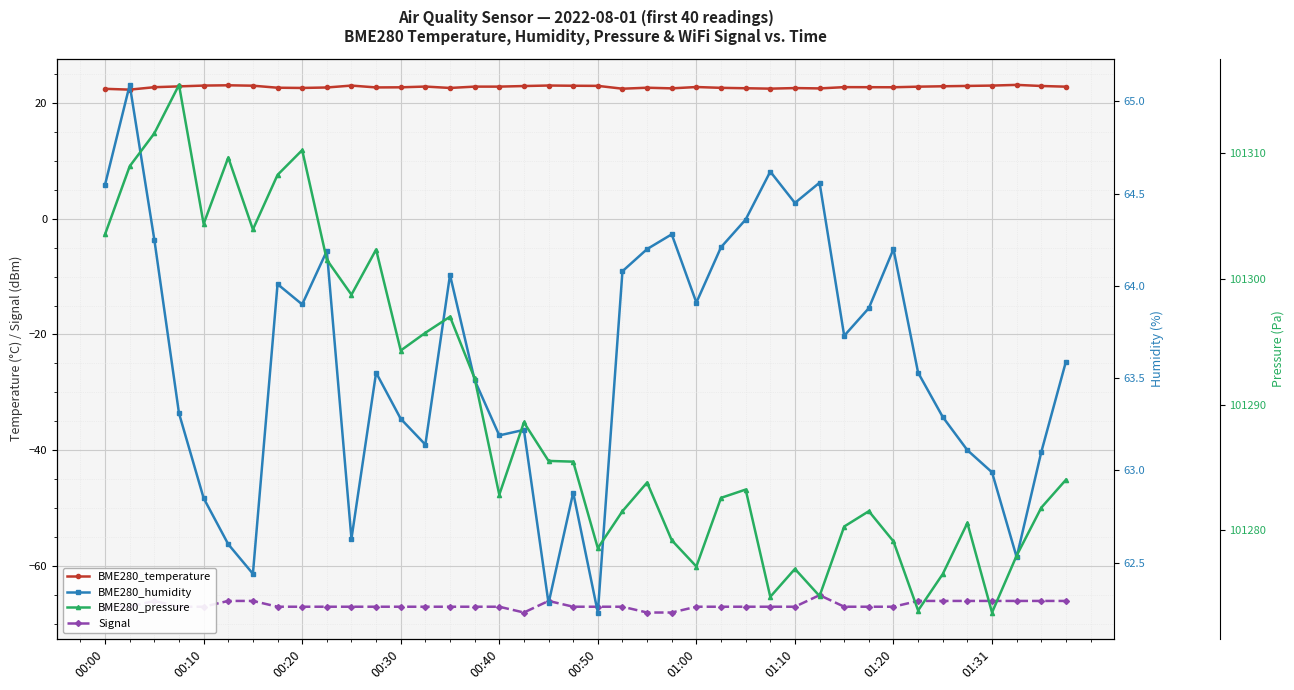

What are all the series names shown in the legend?

BME280_temperature, Signal, BME280_humidity, BME280_pressure